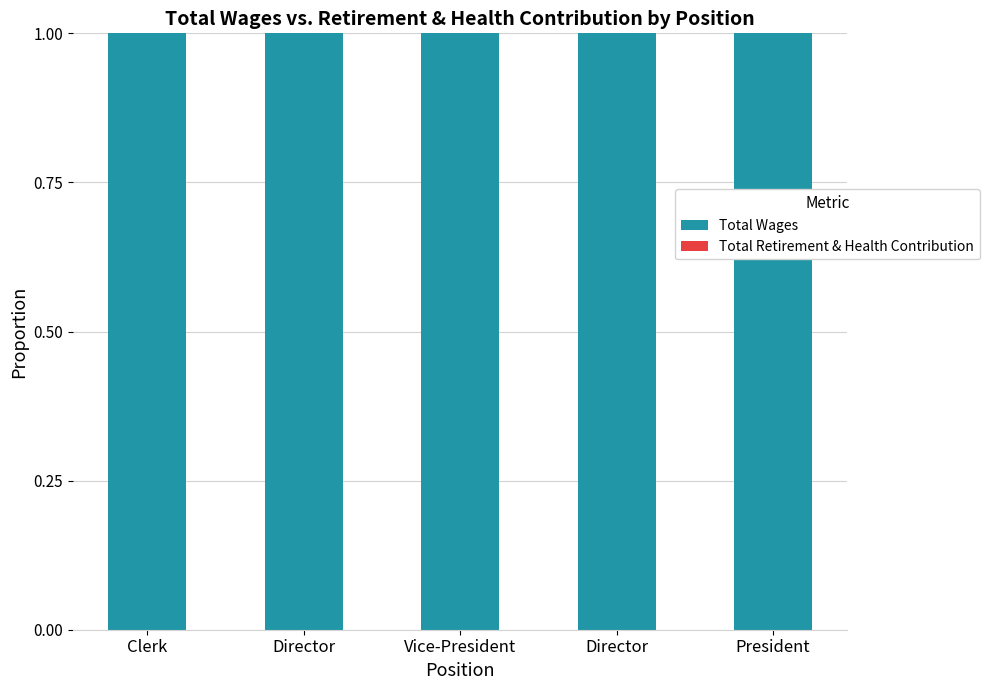

Reading left to right, extract all data points from this chart.

Total Wages: 1	1	1	1	1
Total Retirement & Health Contribution: 0	0	0	0	0